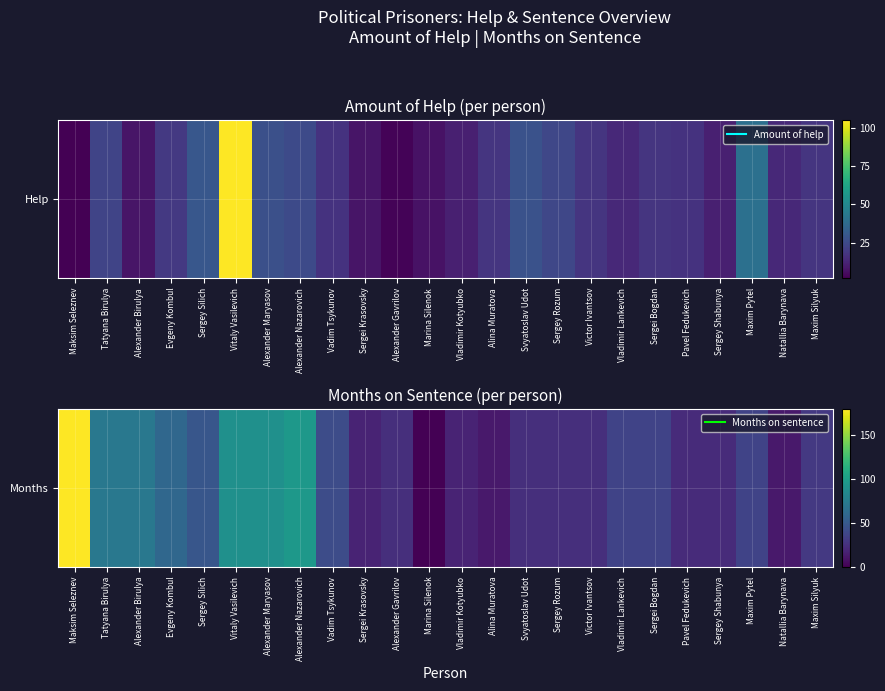

What is the greatest value displayed?

180